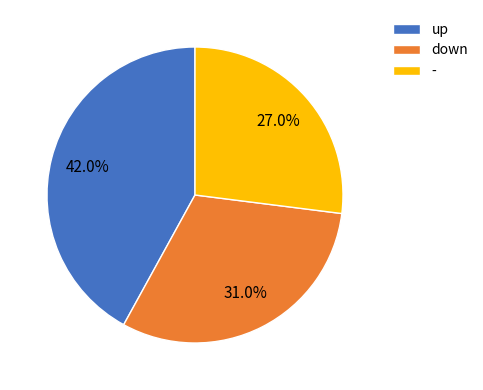

Rank the categories by value from lowest to highest.

-, down, up